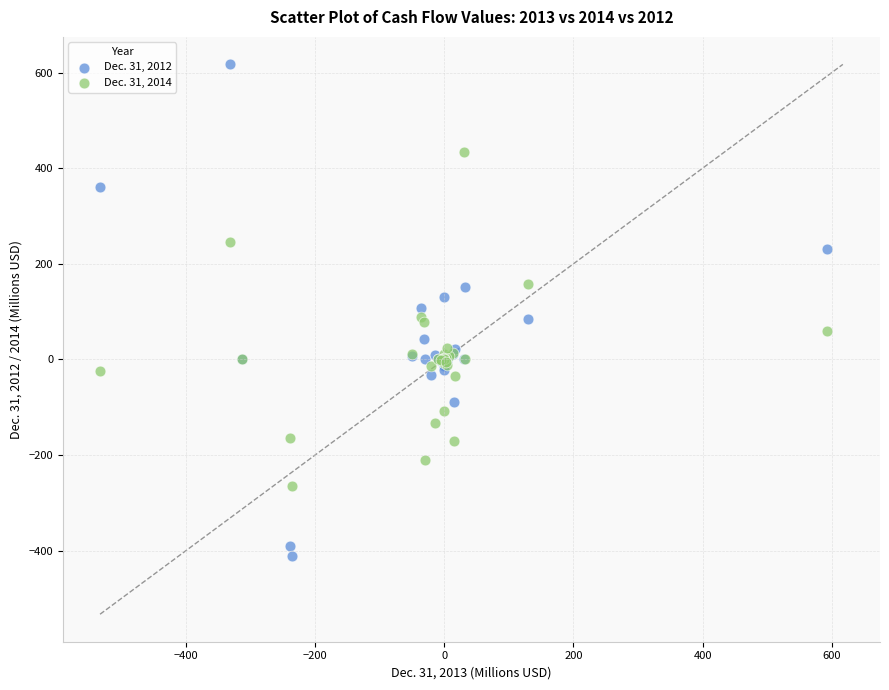

What are all the series names shown in the legend?

Dec. 31, 2012, Dec. 31, 2014